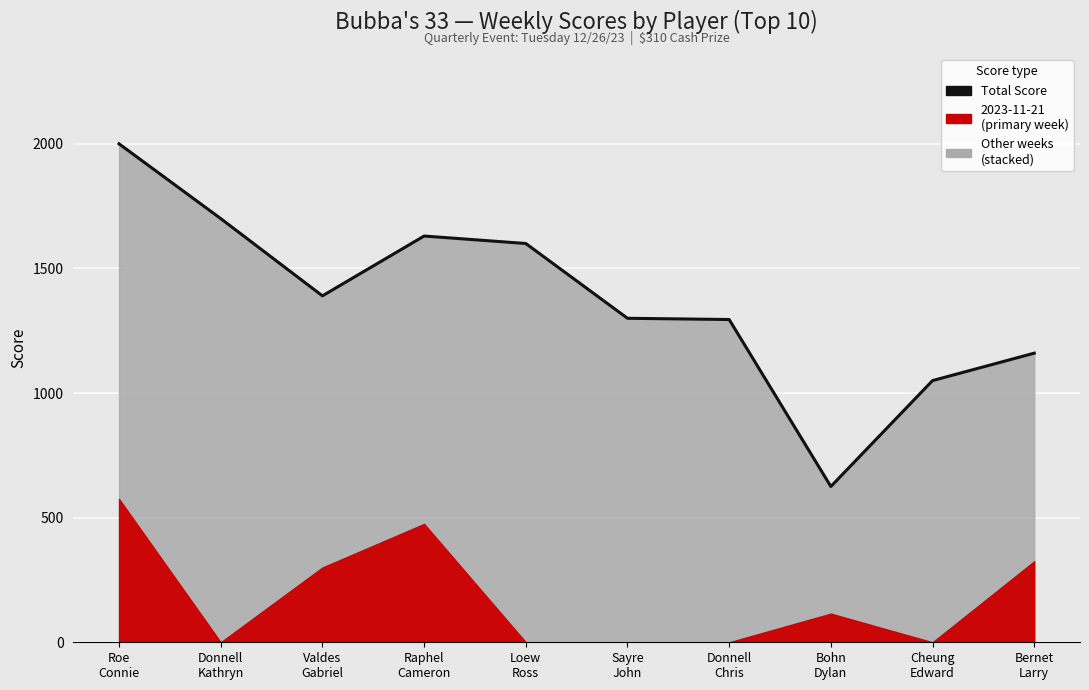

Reading right to left, what are all the values shown in this chart?

1160	1050	625	1295	1300	1600	1630	1390	1700	2000